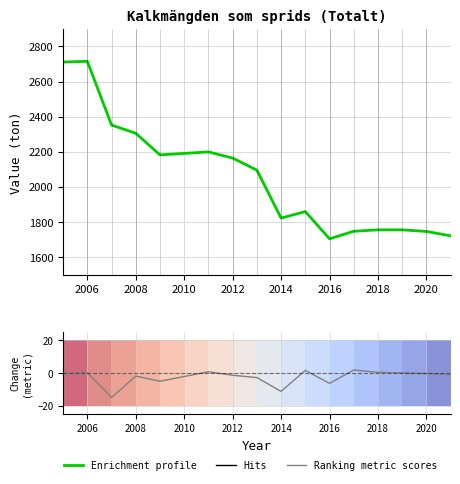

At which category is the sum across all series the highest?

2006